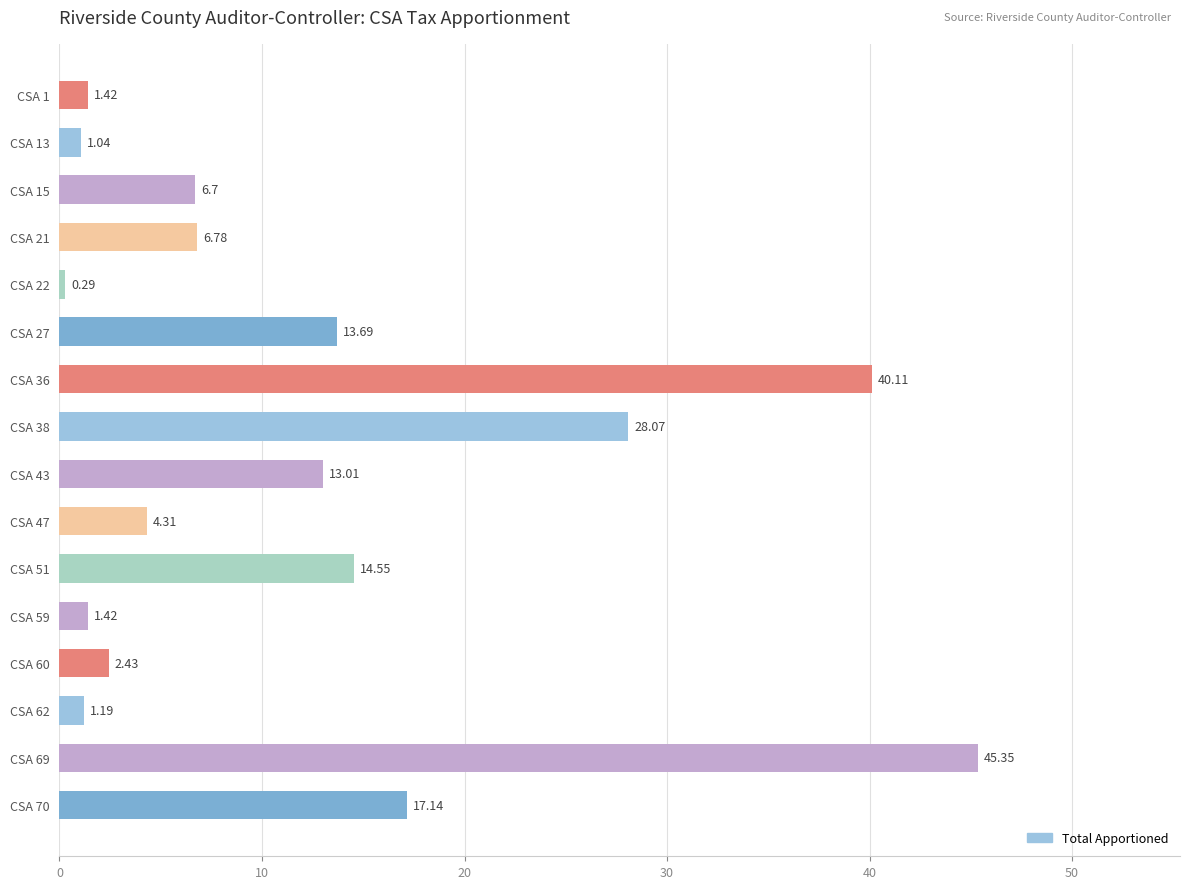

What is the sum of the values at CSA 70 and CSA 69?

62.5